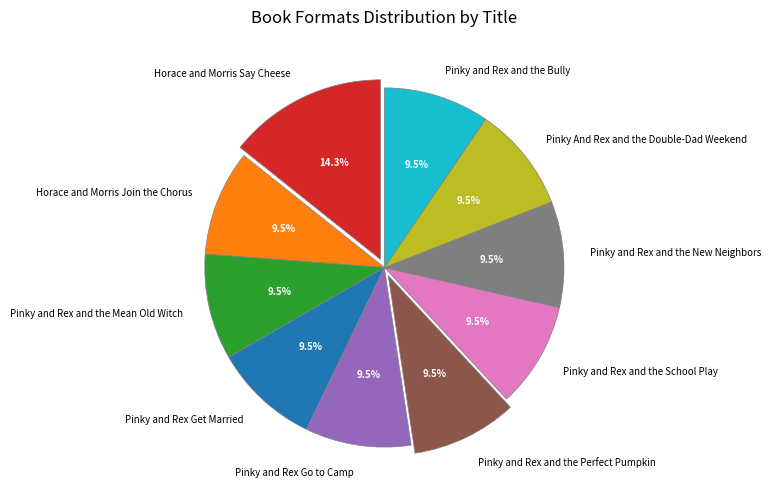

Count the number of slices in the pie.

10